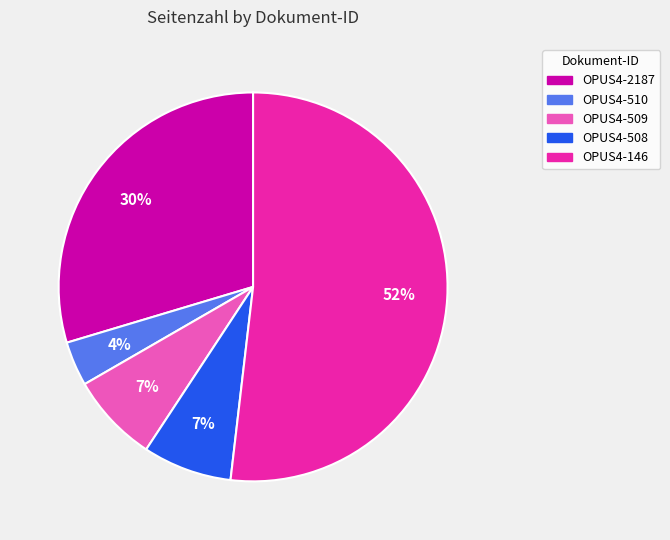

The OPUS4-509 slice represents 1% of the pie. True or false?

False